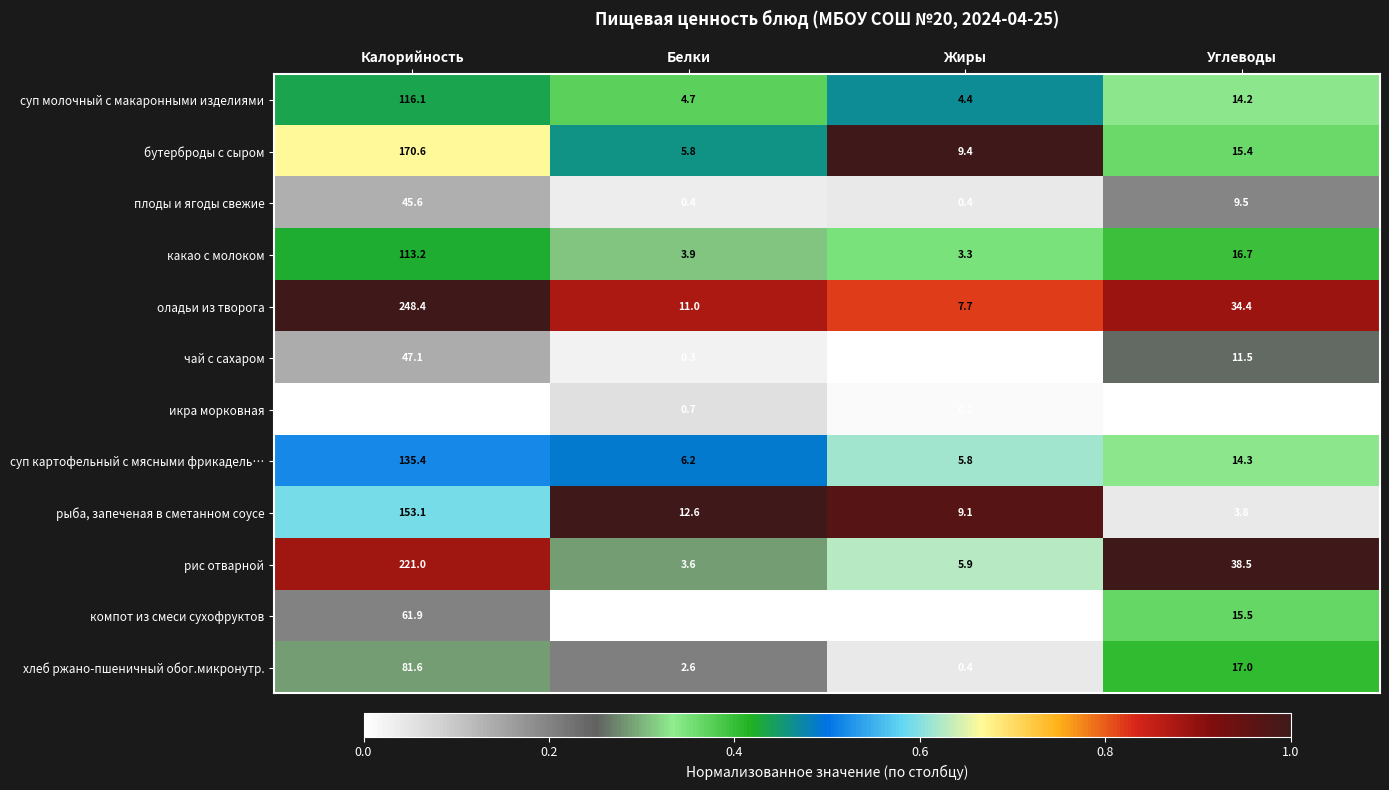

What is the sum of all оладьи из творога values?

301.5